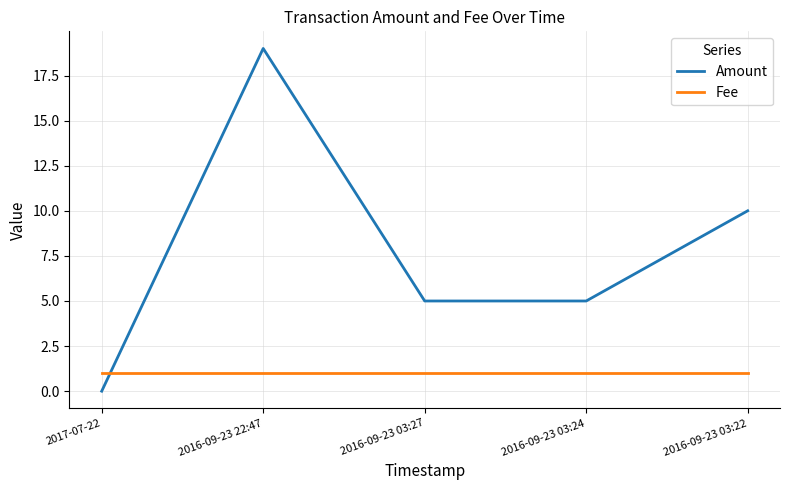

What position from the left is 2016-09-23 03:24?

4